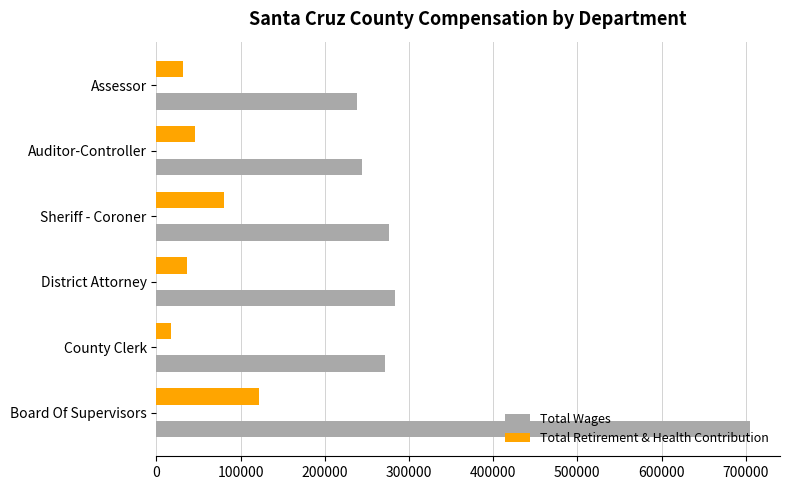

The value of Total Wages at Assessor is 318869. True or false?

False